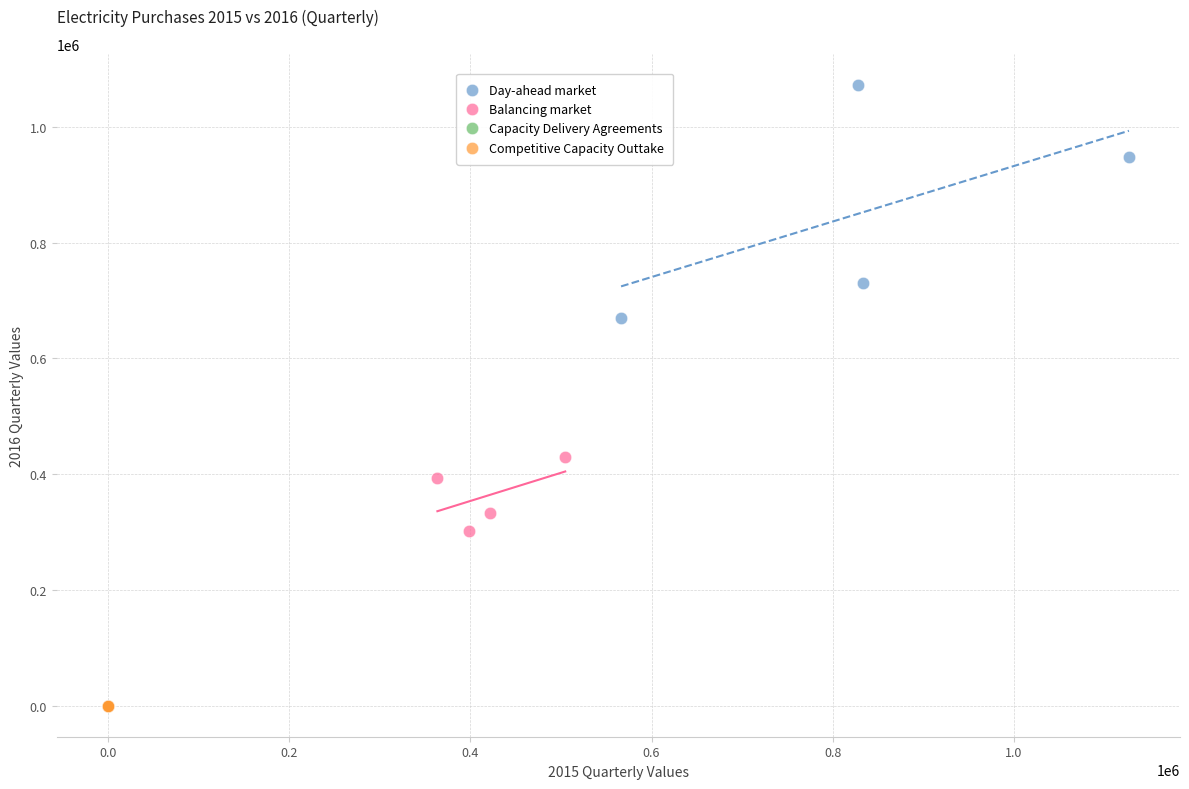

Which series reaches the maximum Y coordinate?

Day-ahead market